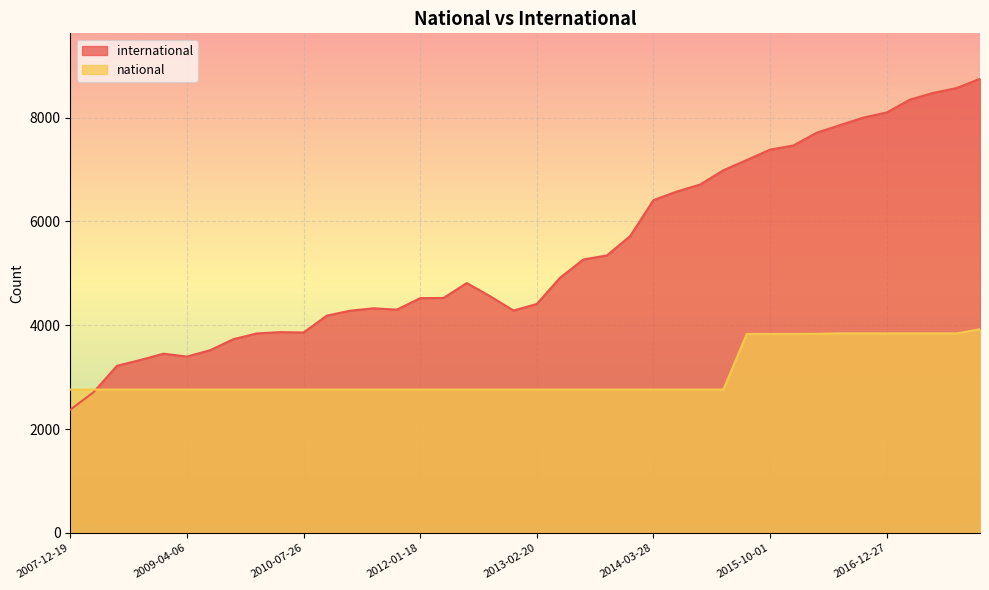

What is the difference between the second highest and second lowest values in the international series?

5856